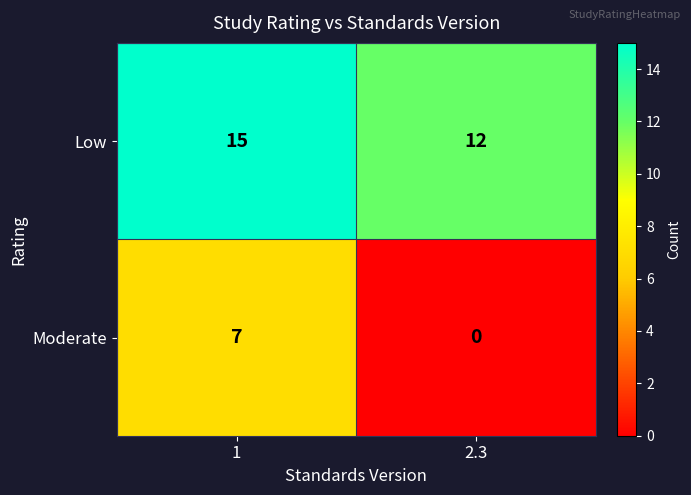

Is the value of Moderate at 1 greater than the value of Low at 1?

No